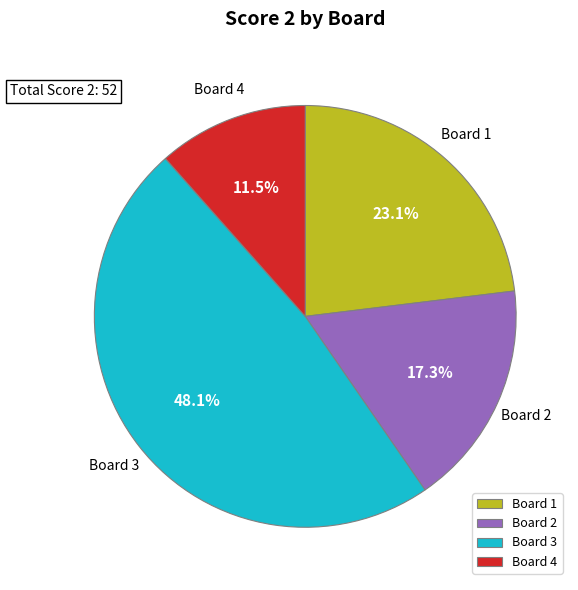

Does Board 3 represent more than half of the total?

No